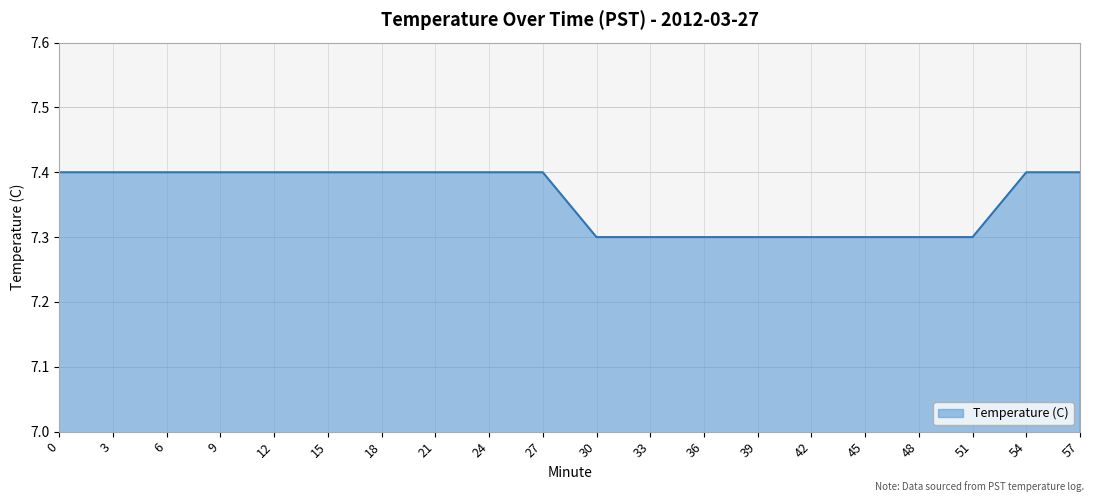

What is the smallest value displayed?

7.3